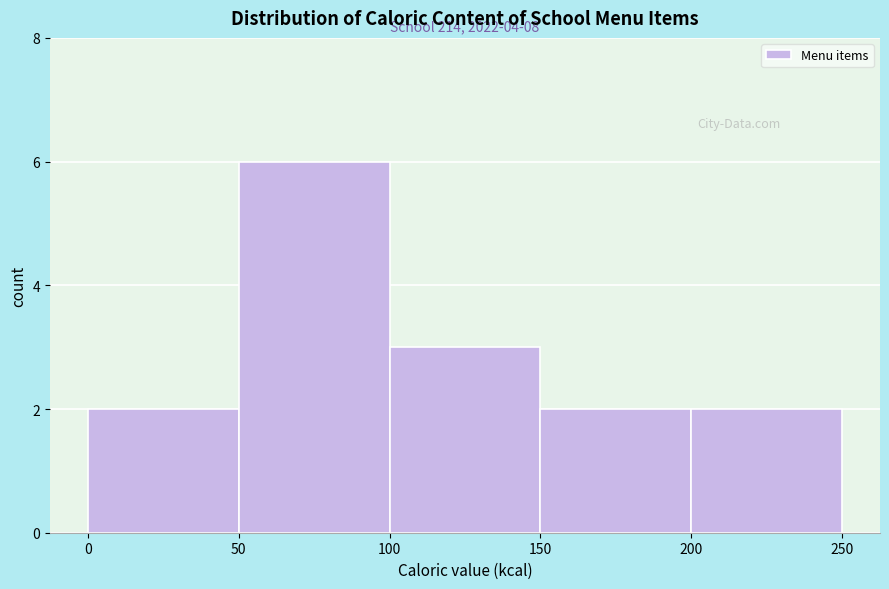

Which range on the x-axis has the tallest bar?

50 to 100